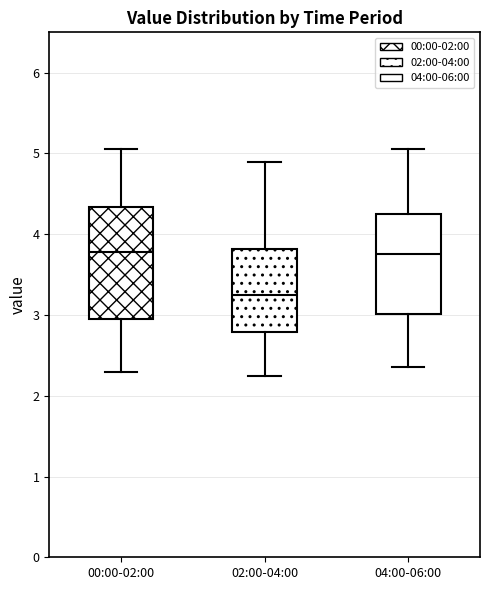

Reading left to right, transcribe this box plot: for each box, give where its median line is, the range the box spans, and where its two whiskers end, as read against the y-axis. The values are not printed on the chart, so give them approximately, as read against the axis.

00:00-02:00: median 3.8, box 3.0 to 4.3, whiskers 2.3 to 5.1
02:00-04:00: median 3.3, box 2.8 to 3.8, whiskers 2.3 to 4.9
04:00-06:00: median 3.8, box 3.0 to 4.3, whiskers 2.4 to 5.1